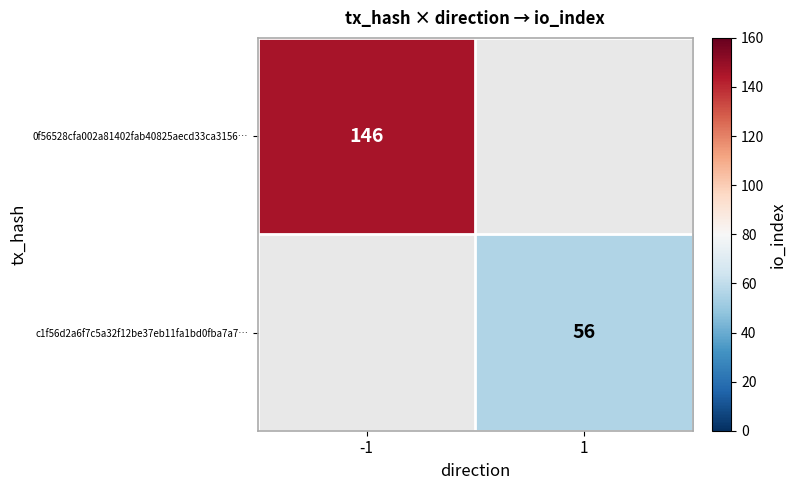

The value of 0f56528cfa002a81402fab40825aecd33ca3156… at -1 is 232. True or false?

False